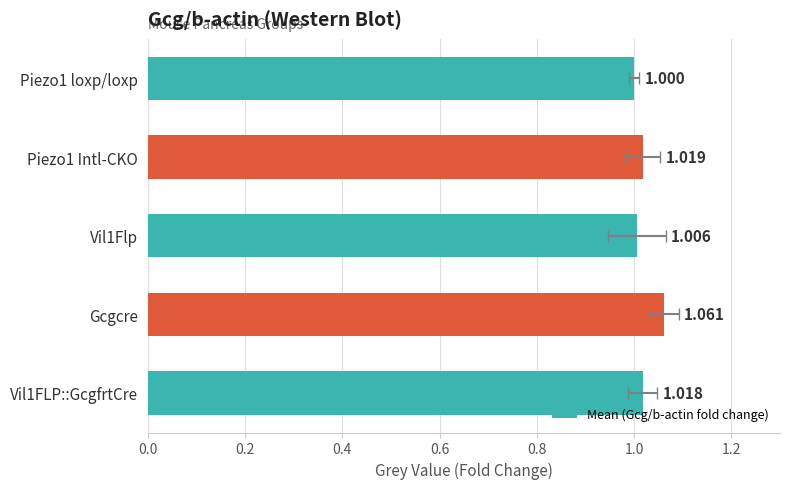

Reading right to left, list all the values displayed in this chart.

1.0	1.1	1.0	1.0	1.0